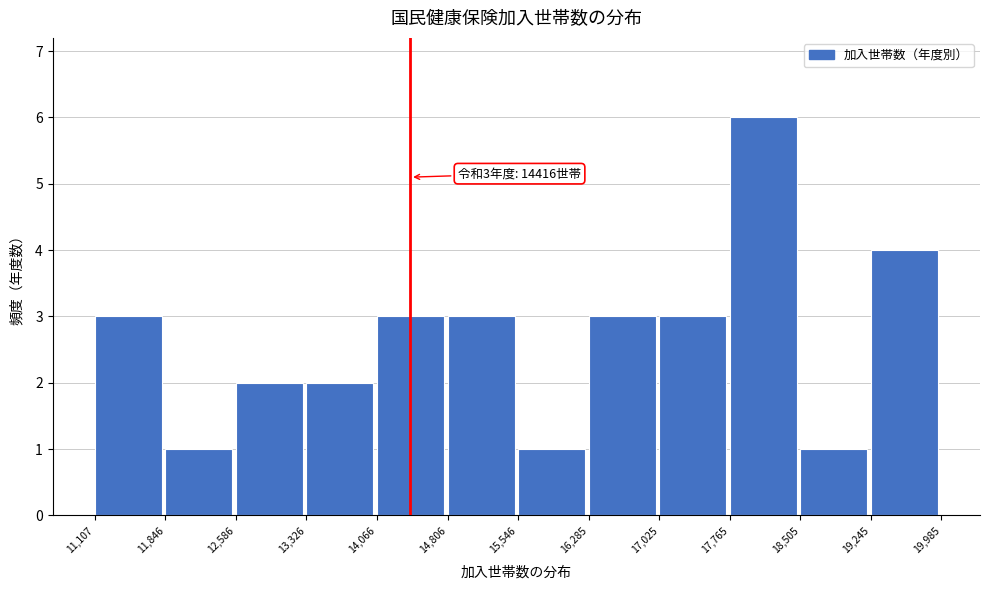

Which range on the x-axis has the tallest bar?

17,765 to 18,505